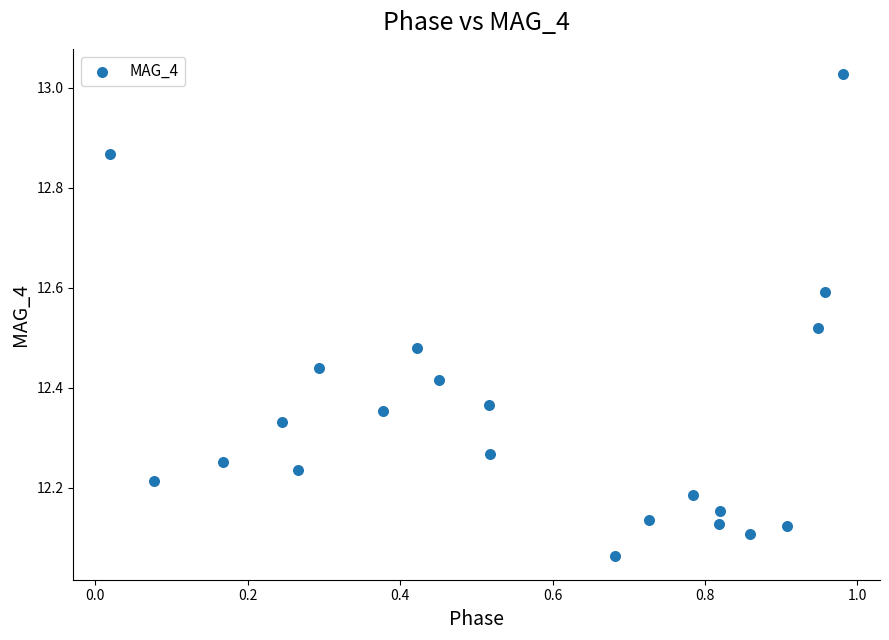

What is the range of X values (max minus min)?

1.0